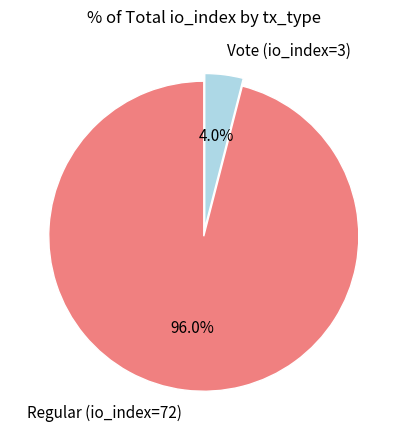

What is the ratio of the value at Regular (io_index=72) to the value at Vote (io_index=3)?

24.0